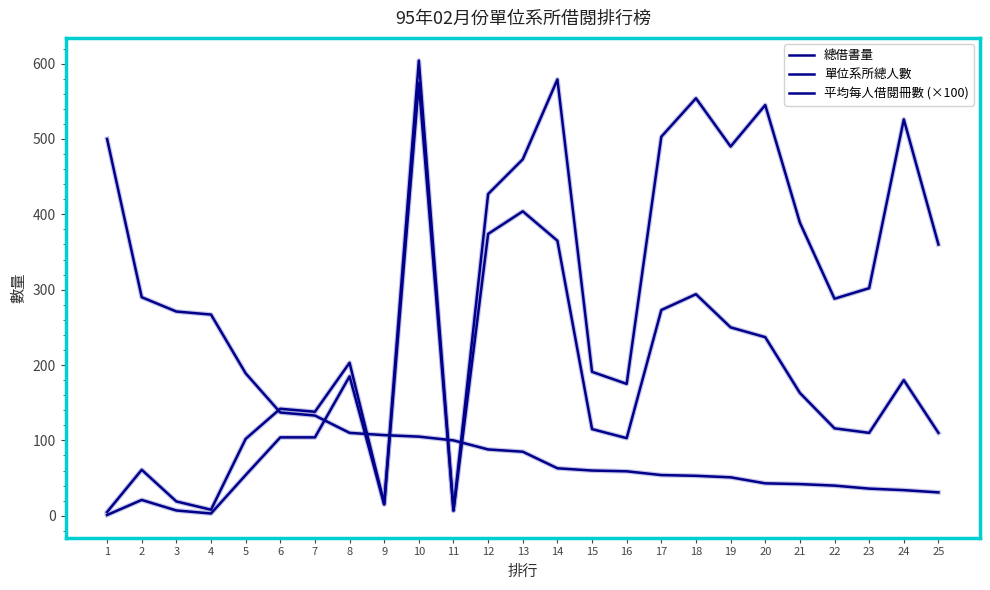

The 單位系所總人數 series shows 185.0 at 8. True or false?

True